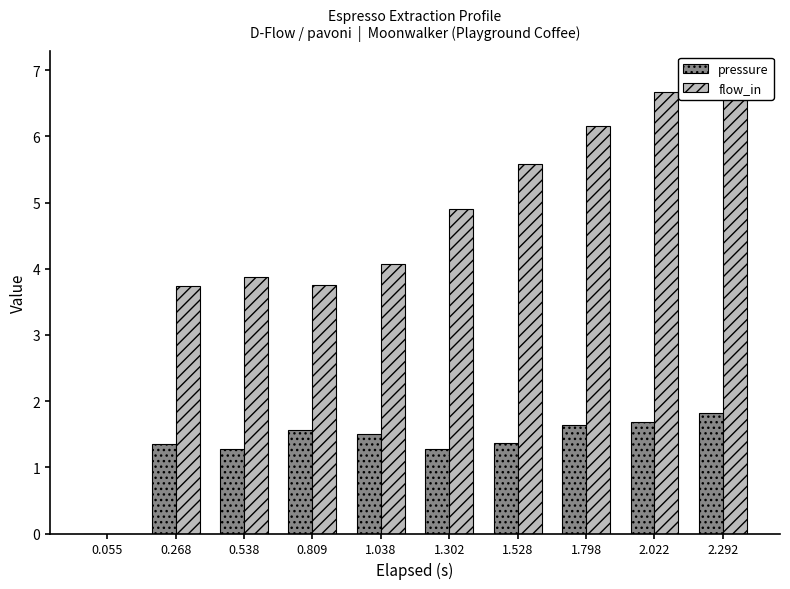

How many bars are there in total?

20